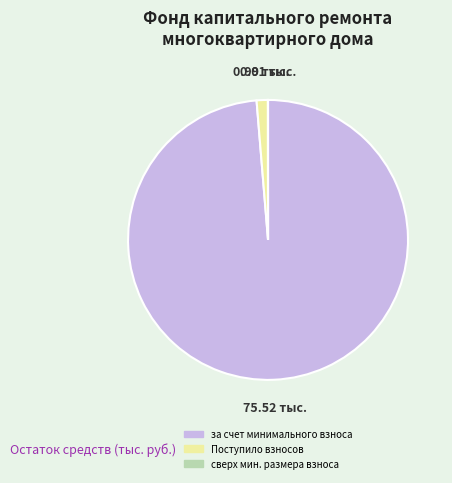

Is there a majority slice in this chart?

Yes